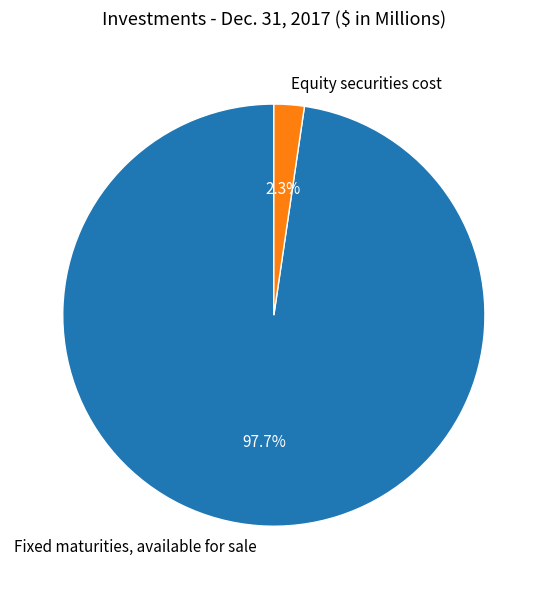

The Equity securities cost slice represents 2% of the pie. True or false?

True